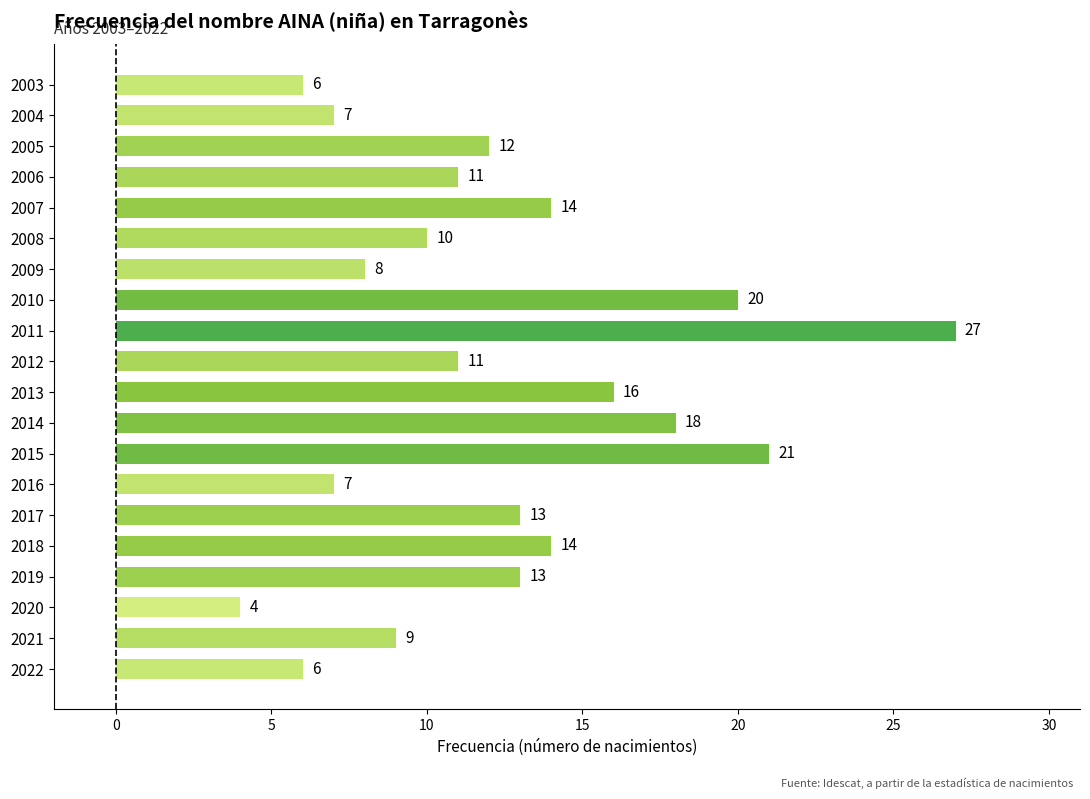

Are the bars horizontal?

Yes